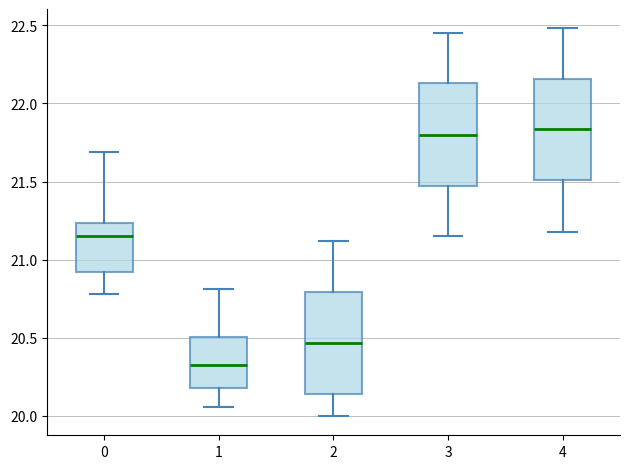

Reading left to right, transcribe this box plot: for each box, give where its median line is, the range the box spans, and where its two whiskers end, as read against the y-axis. The values are not printed on the chart, so give them approximately, as read against the axis.

0: median 21.15, box 20.90 to 21.25, whiskers 20.80 to 21.70
1: median 20.35, box 20.20 to 20.50, whiskers 20.05 to 20.80
2: median 20.45, box 20.15 to 20.80, whiskers 20.00 to 21.10
3: median 21.80, box 21.45 to 22.15, whiskers 21.15 to 22.45
4: median 21.85, box 21.50 to 22.15, whiskers 21.20 to 22.50